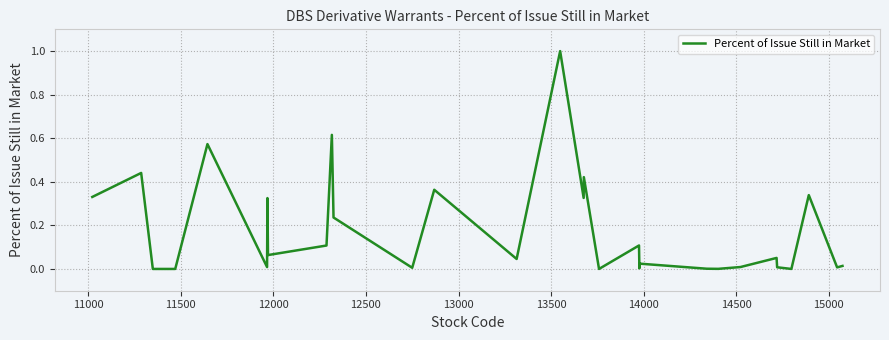

What is the maximum value shown in the chart?

1.0